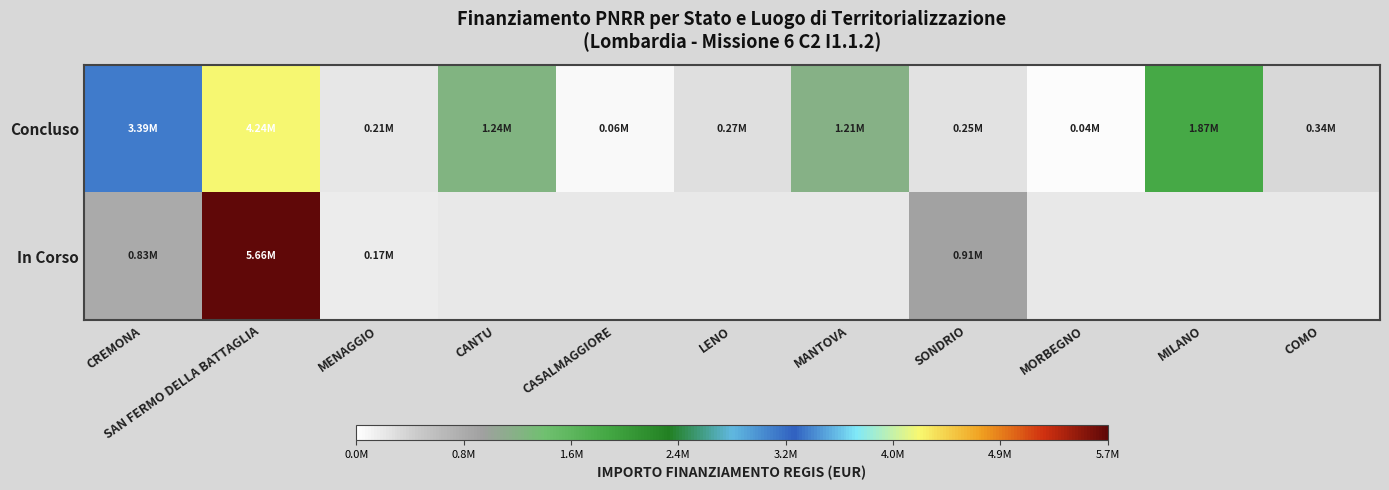

Which series changed the most between SONDRIO and MILANO?

Concluso